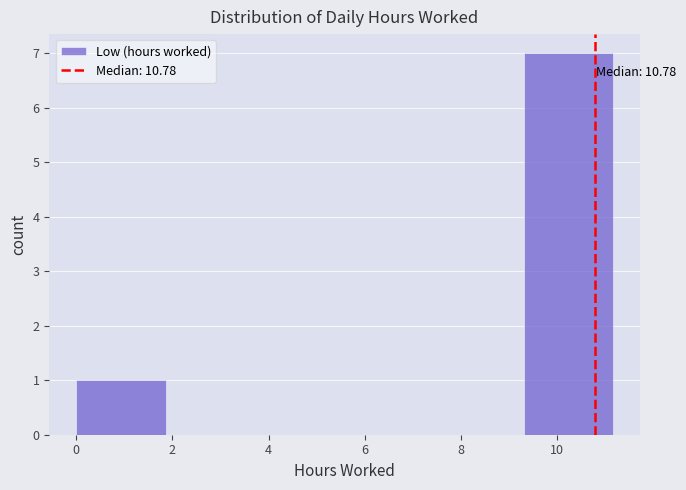

Which range on the x-axis has the tallest bar?

9.30 to 11.16